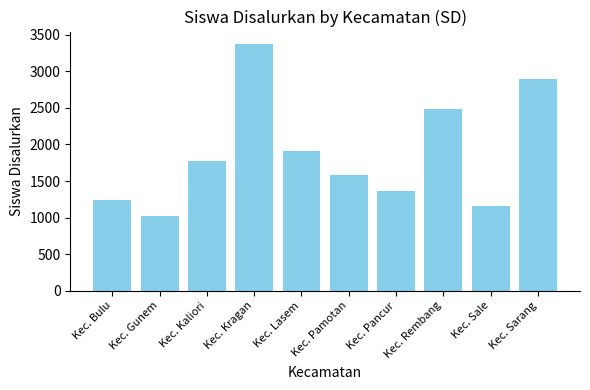

What is the greatest value displayed?

3375